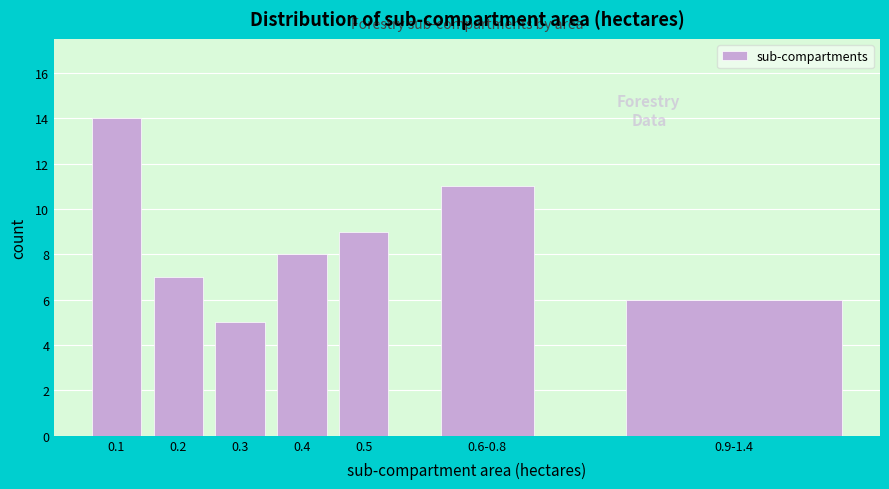

Reading left to right, transcribe all the data shown in this chart.

14	7	5	8	9	11	6